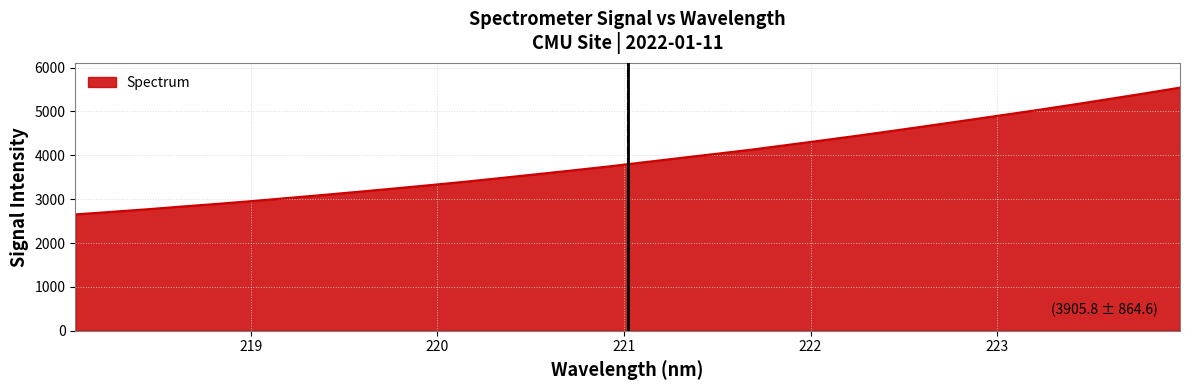

How many lines are shown in the chart?

1